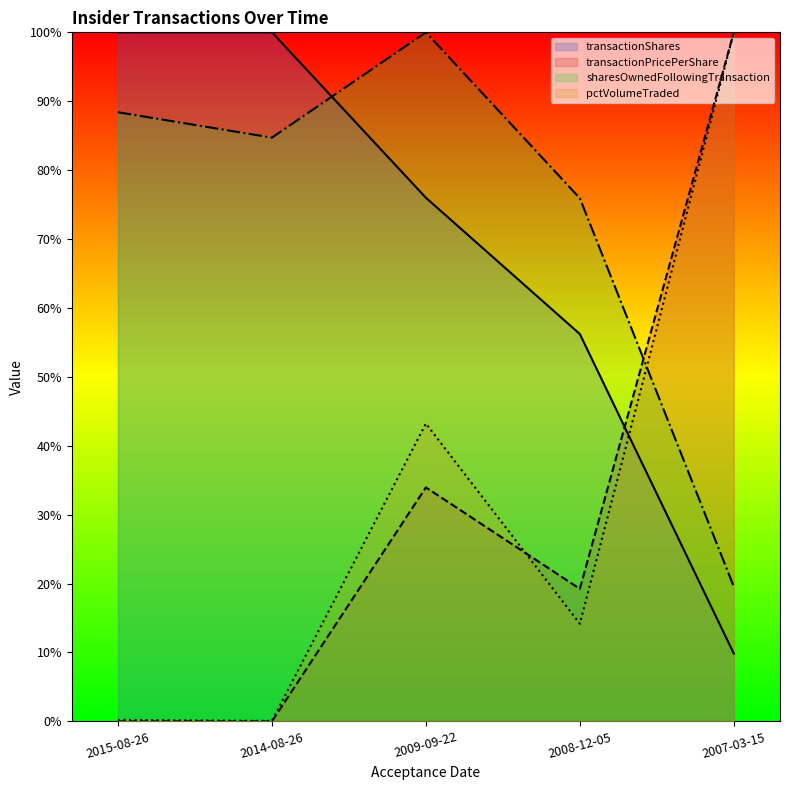

At which category does the chart reach its minimum across all series?

2015-08-26